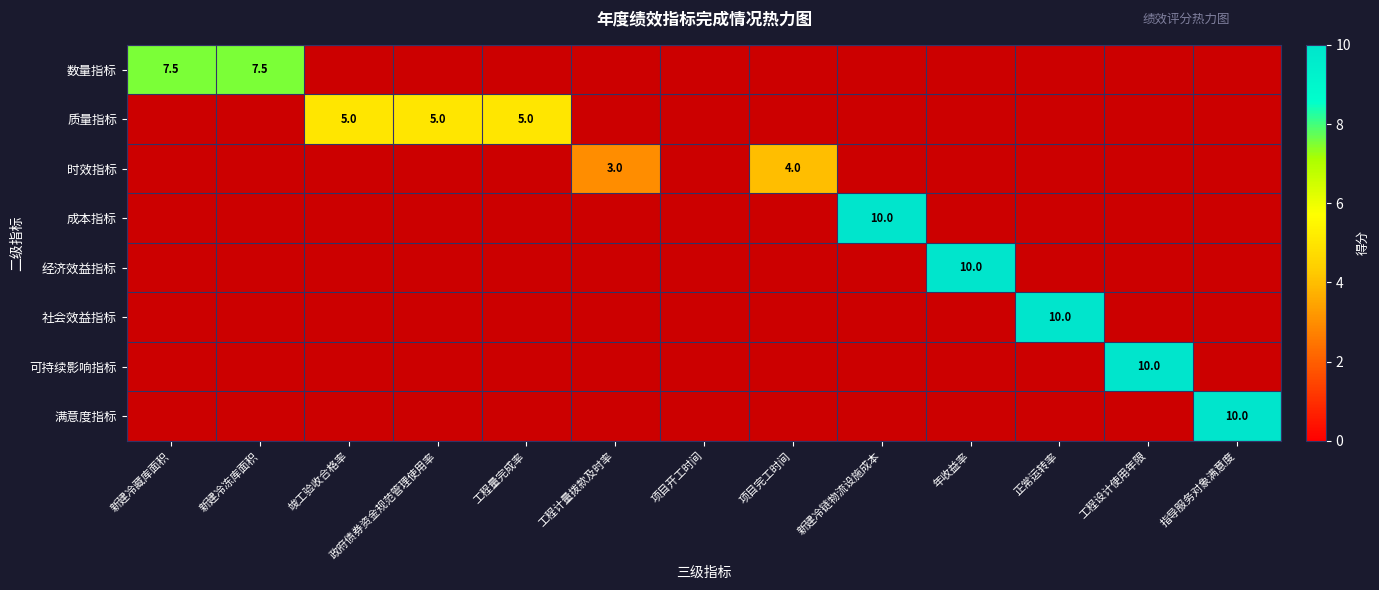

What is the difference between the highest and lowest values at 工程设计使用年限?

10.0